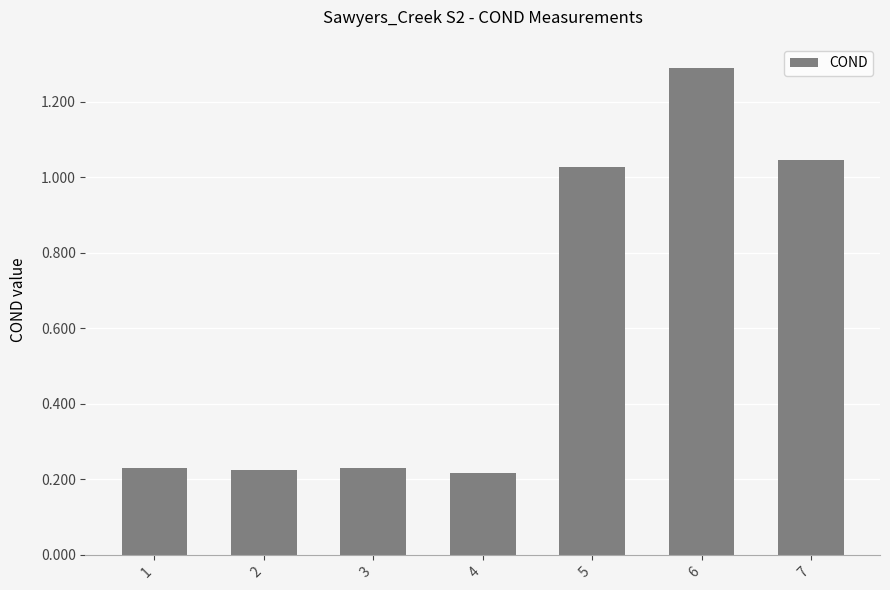

Which has a higher value, 2 or 5?

5